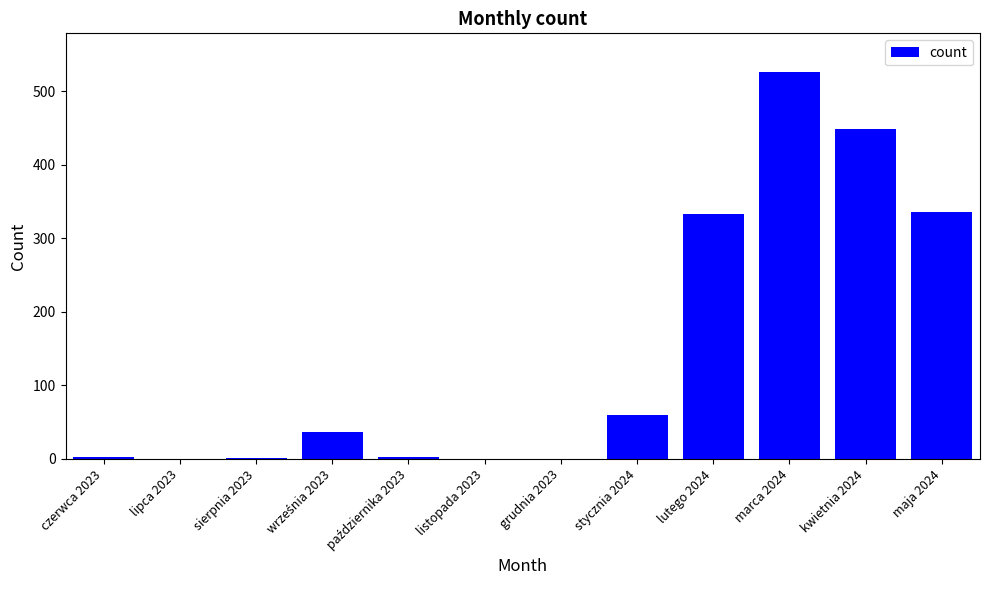

What value does the data have at marca 2024?

526